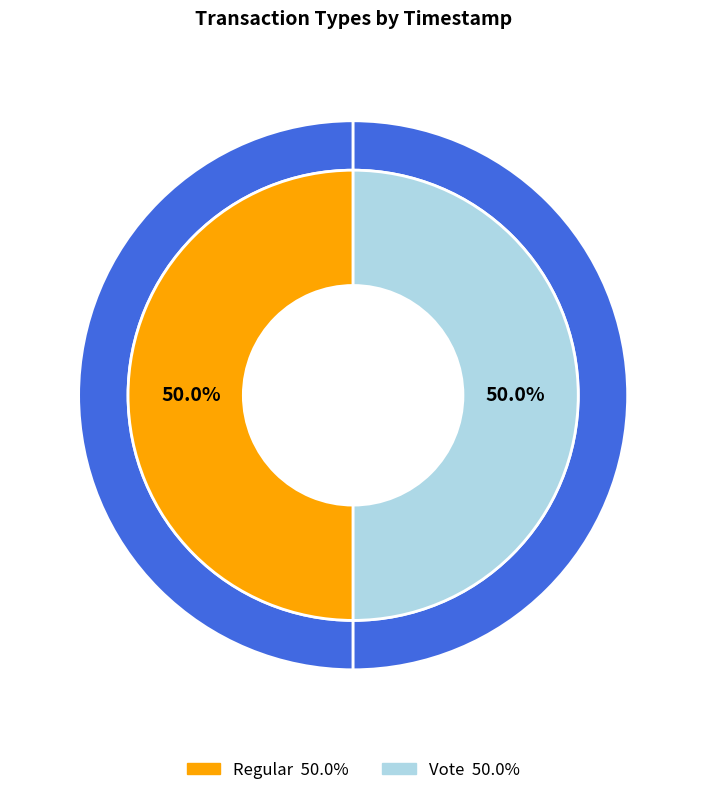

Approximately how many times larger is the value at Regular compared to Vote?

1.0